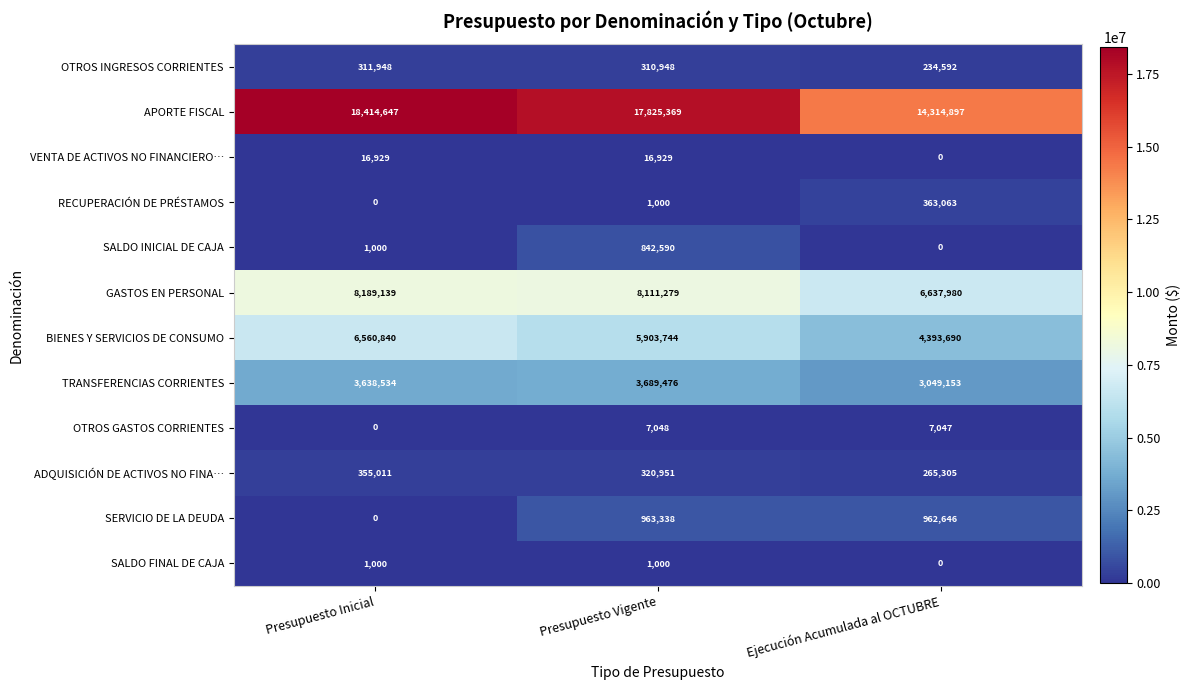

The value of APORTE FISCAL at Presupuesto Inicial is 18414647. True or false?

True